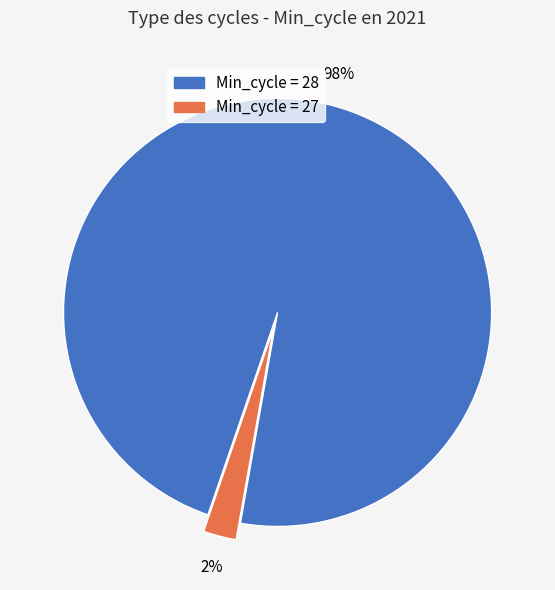

To the nearest percent, what is the average slice percentage?

50%